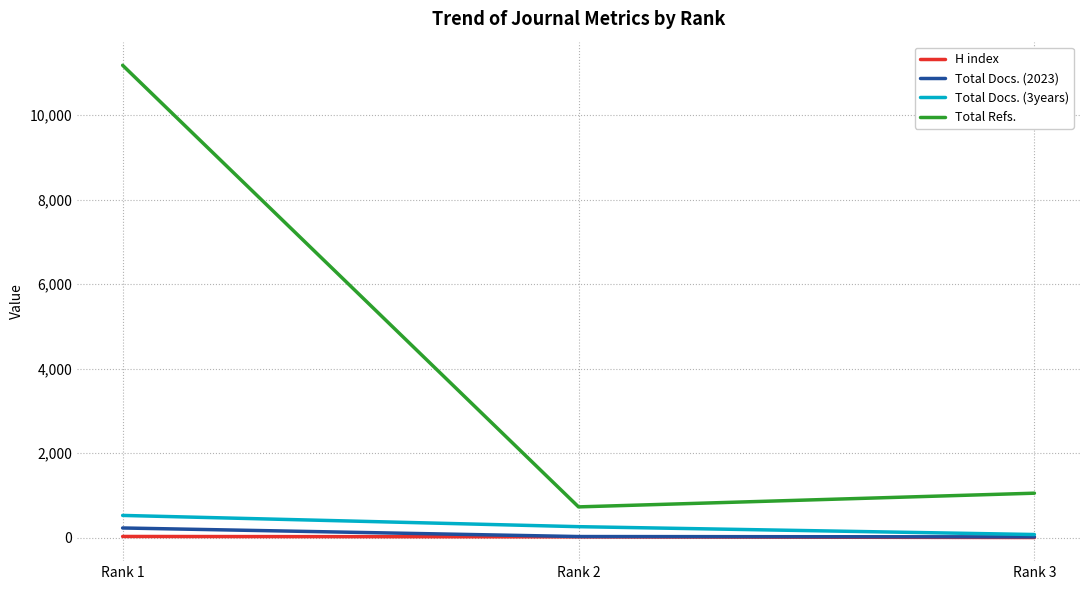

At which category is the sum across all series the highest?

Rank 1